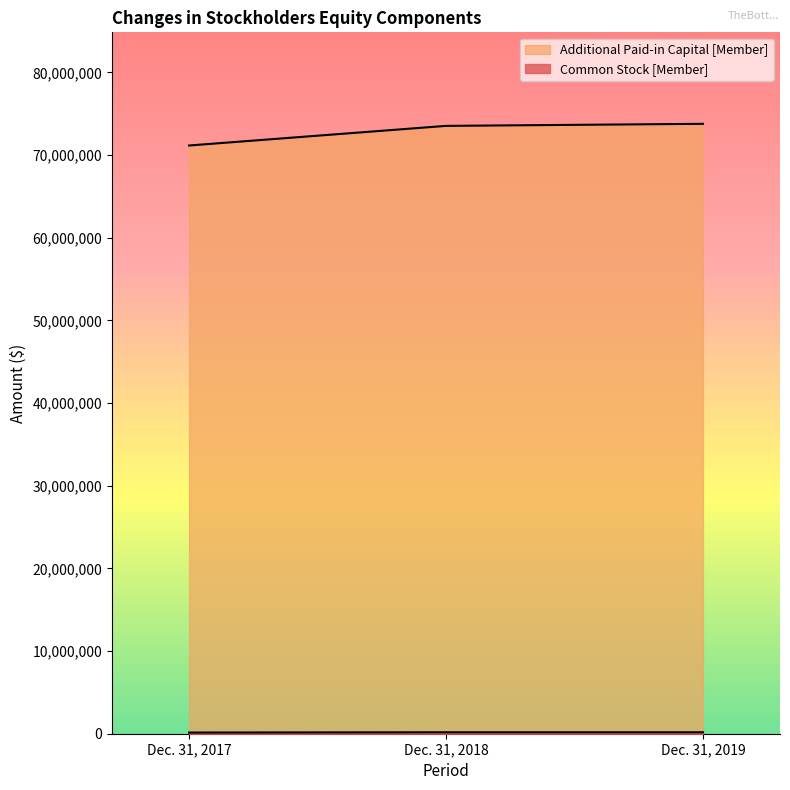

What is the difference between the second highest and minimum values in the Common Stock [Member] series?

34750